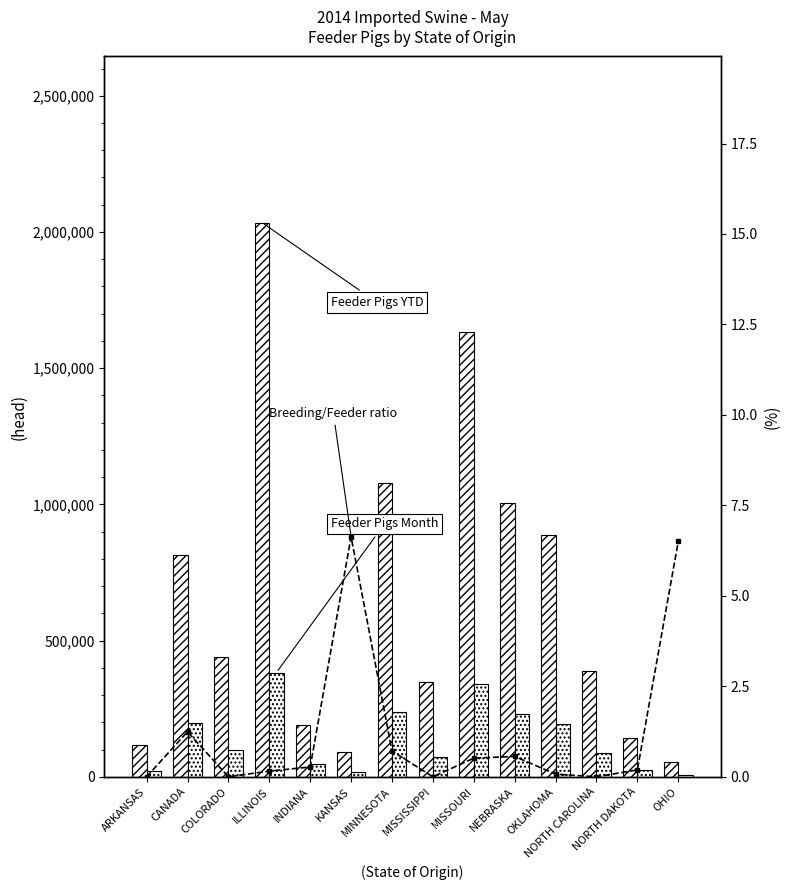

Which series changed the most between ARKANSAS and NEBRASKA?

Feeder Pigs YTD